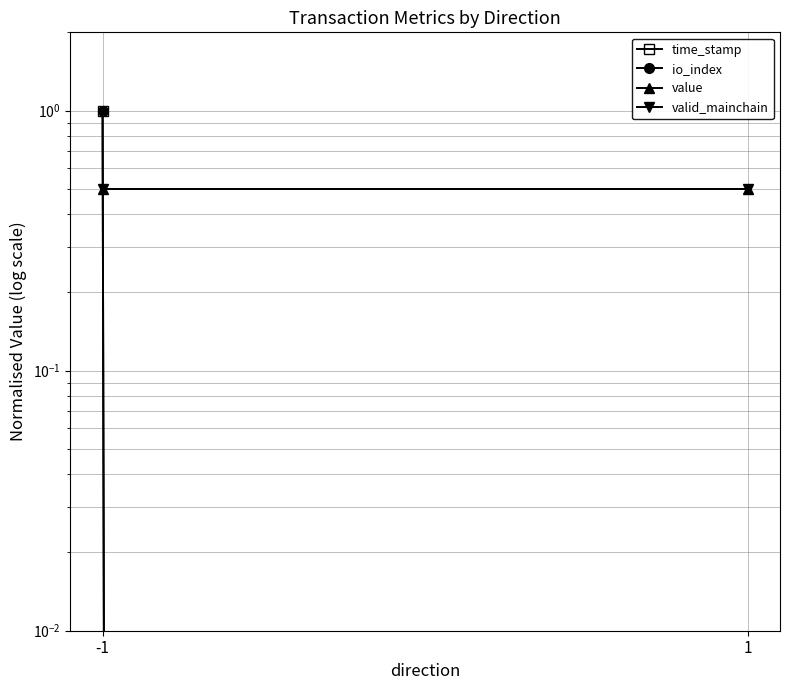

What is the difference between the maximum and minimum values in the io_index series?

1.0